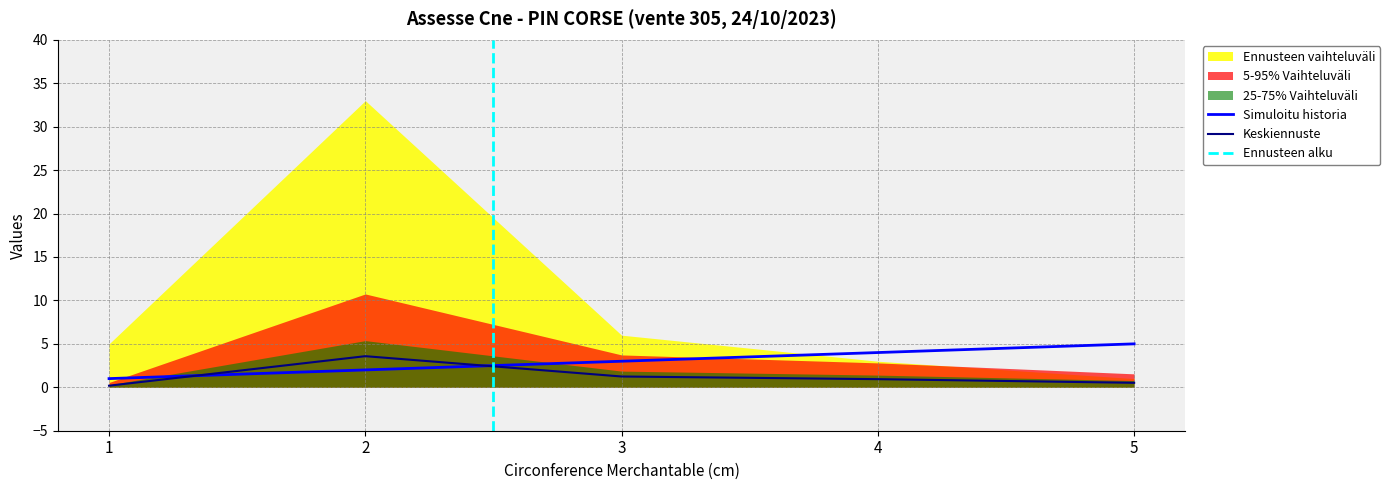

What is the spread (max minus min) of values at 3?

1.8